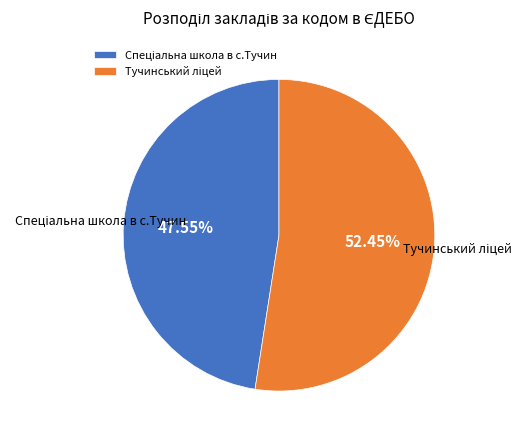

How many segments does this pie chart have?

2